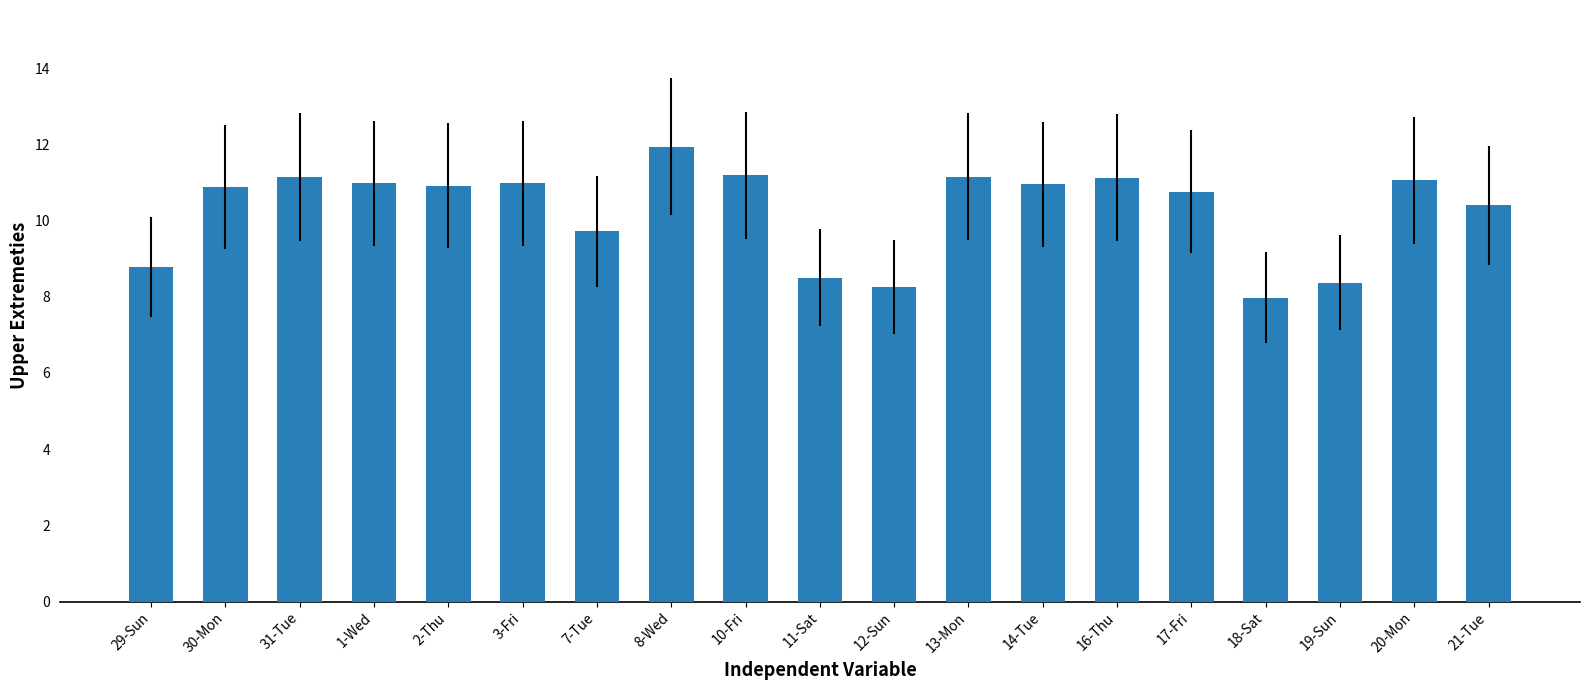

What is the label of the 2nd bar from the right?

20-Mon